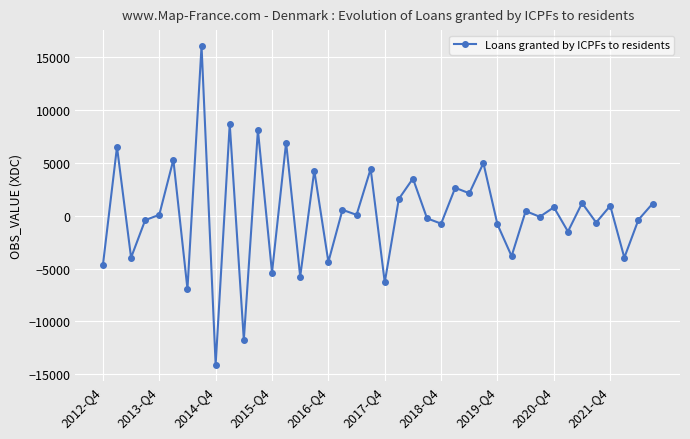

True or false: the data has more than 0 interior local peaks.

True